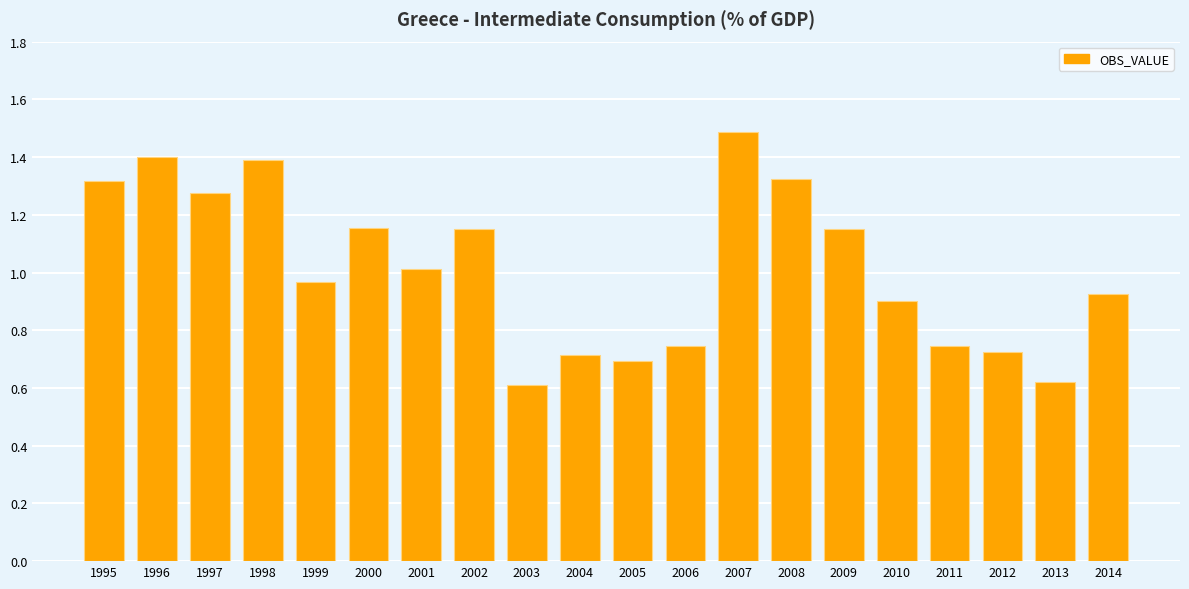

Is it true that the value at 1997 is 0.9?

False